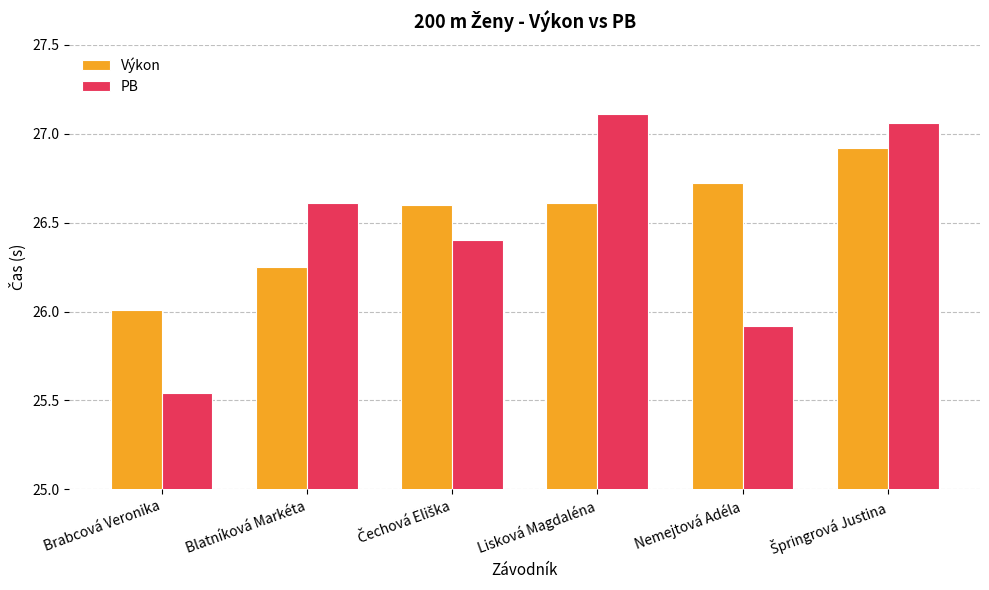

Count the number of categories in the chart.

6